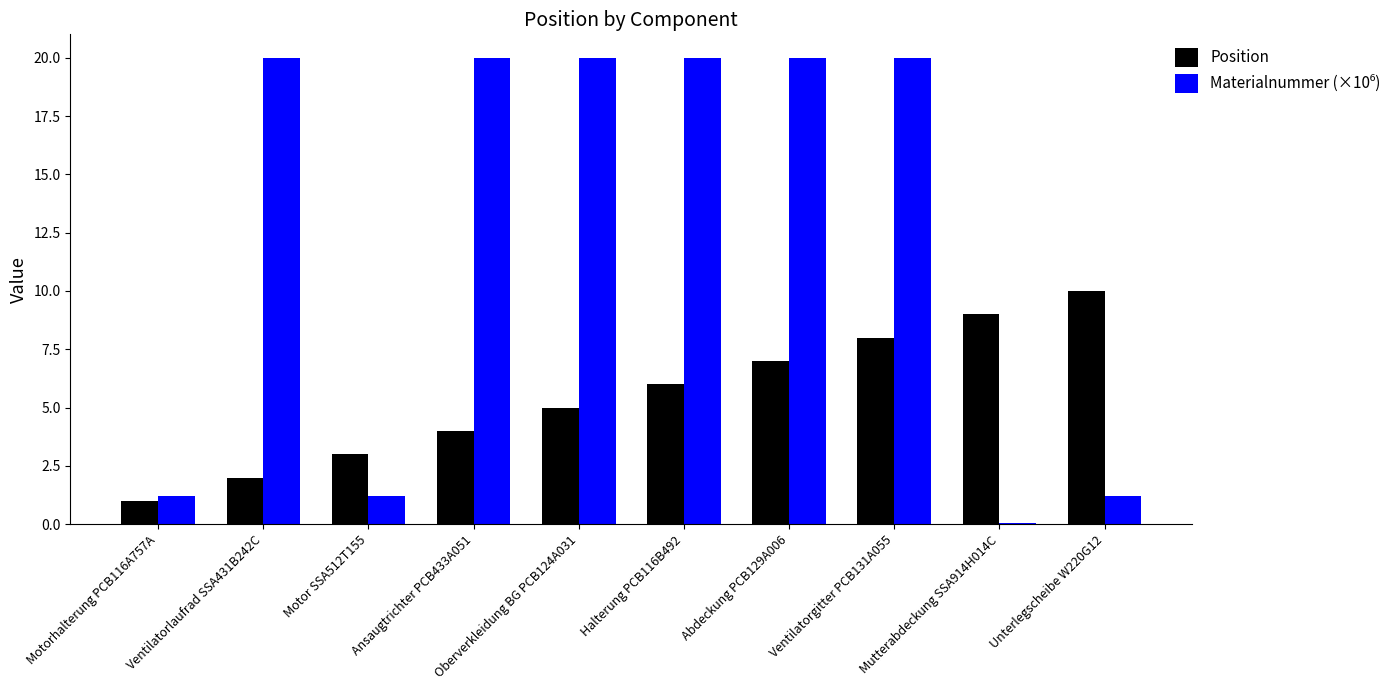

What is the total value across all series at Motor SSA512T155?

4.2